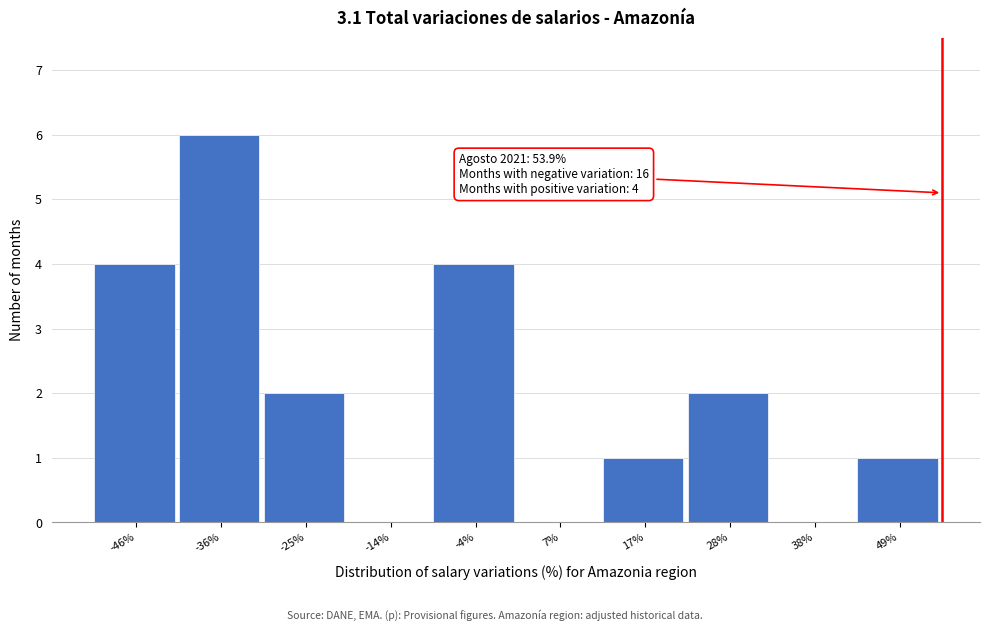

Which range on the x-axis has the tallest bar?

-40 to -30